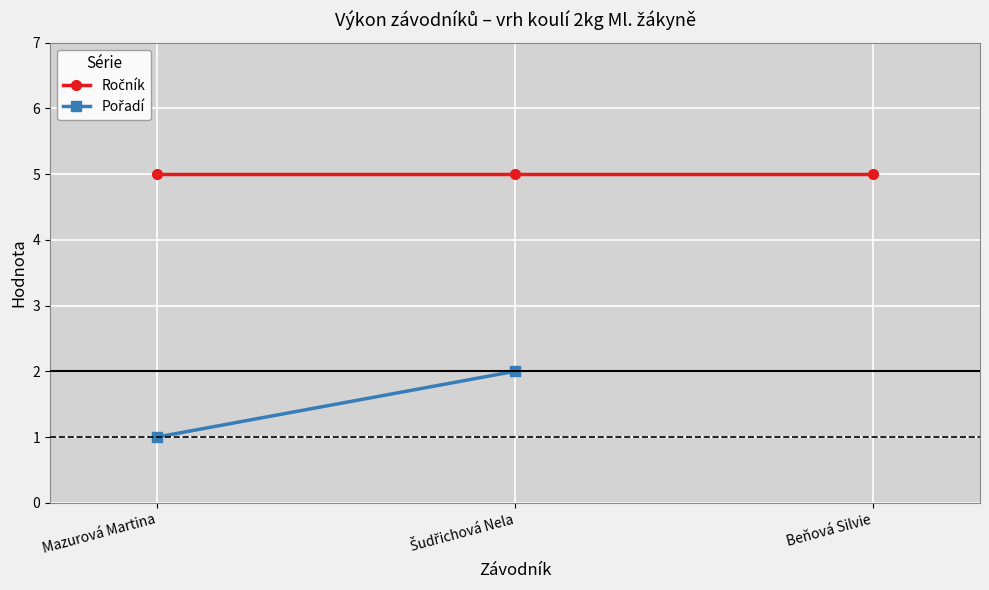

List the labels in order of Ročník value, smallest first.

Mazurová Martina, Šudřichová Nela, Beňová Silvie